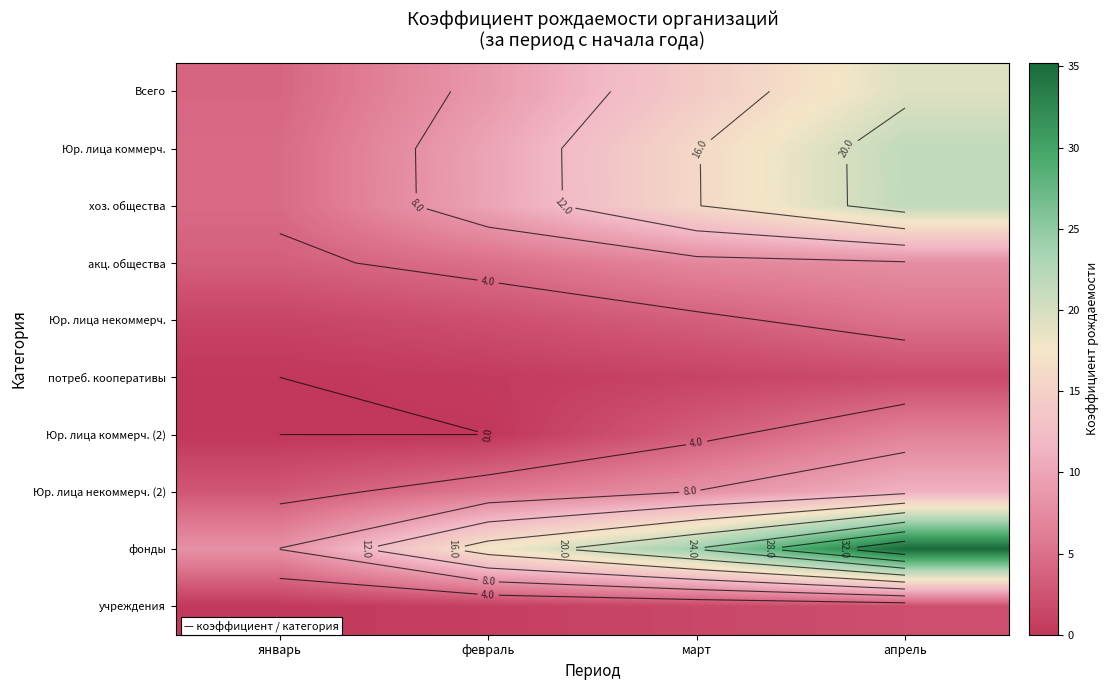

Where is потреб. кооперативы nearest to the value 0?

январь